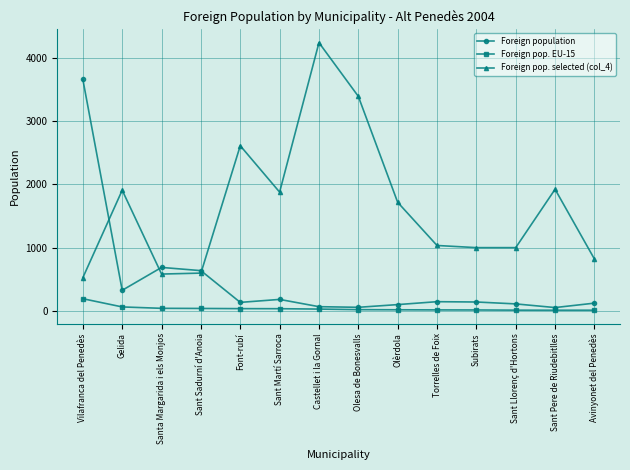

The Foreign population series shows 636 at Sant Sadurní d'Anoia. True or false?

True